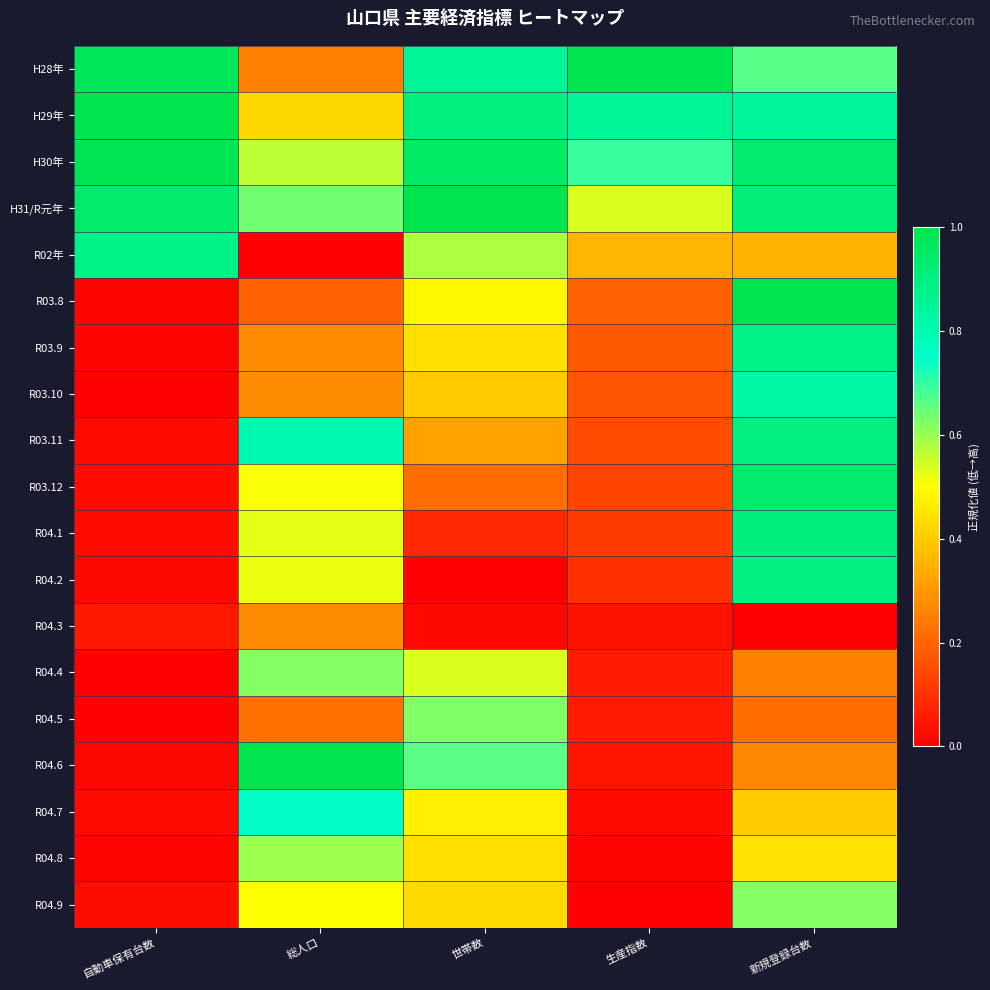

What is the difference between the highest and lowest values at 世帯数?

1.0